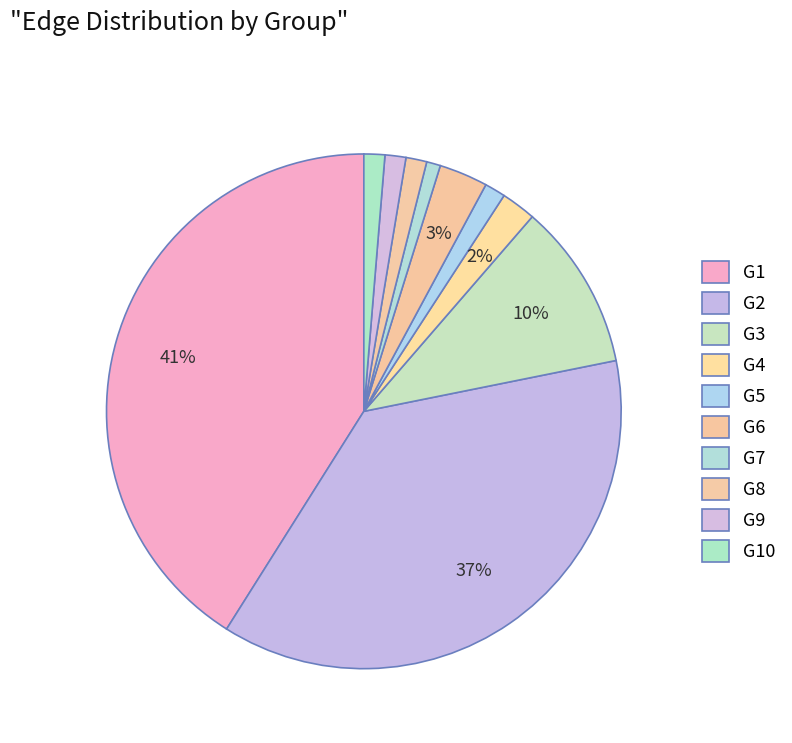

Approximately how many times larger is the value at G2 compared to G10?

28.3